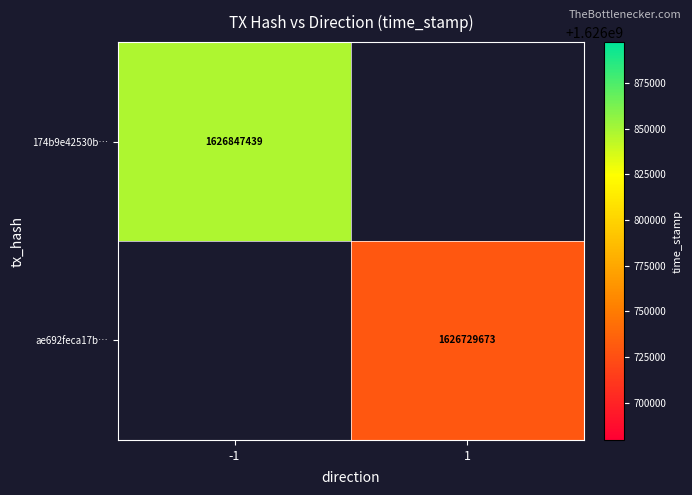

True or false: ae692feca17b… has a value of 2658092155 at 1.

False